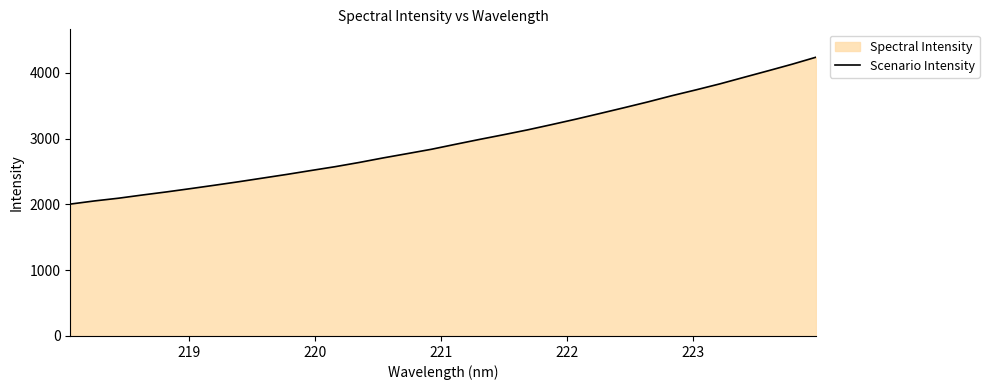

True or false: there are more than 0 points higher than both neighbors.

False